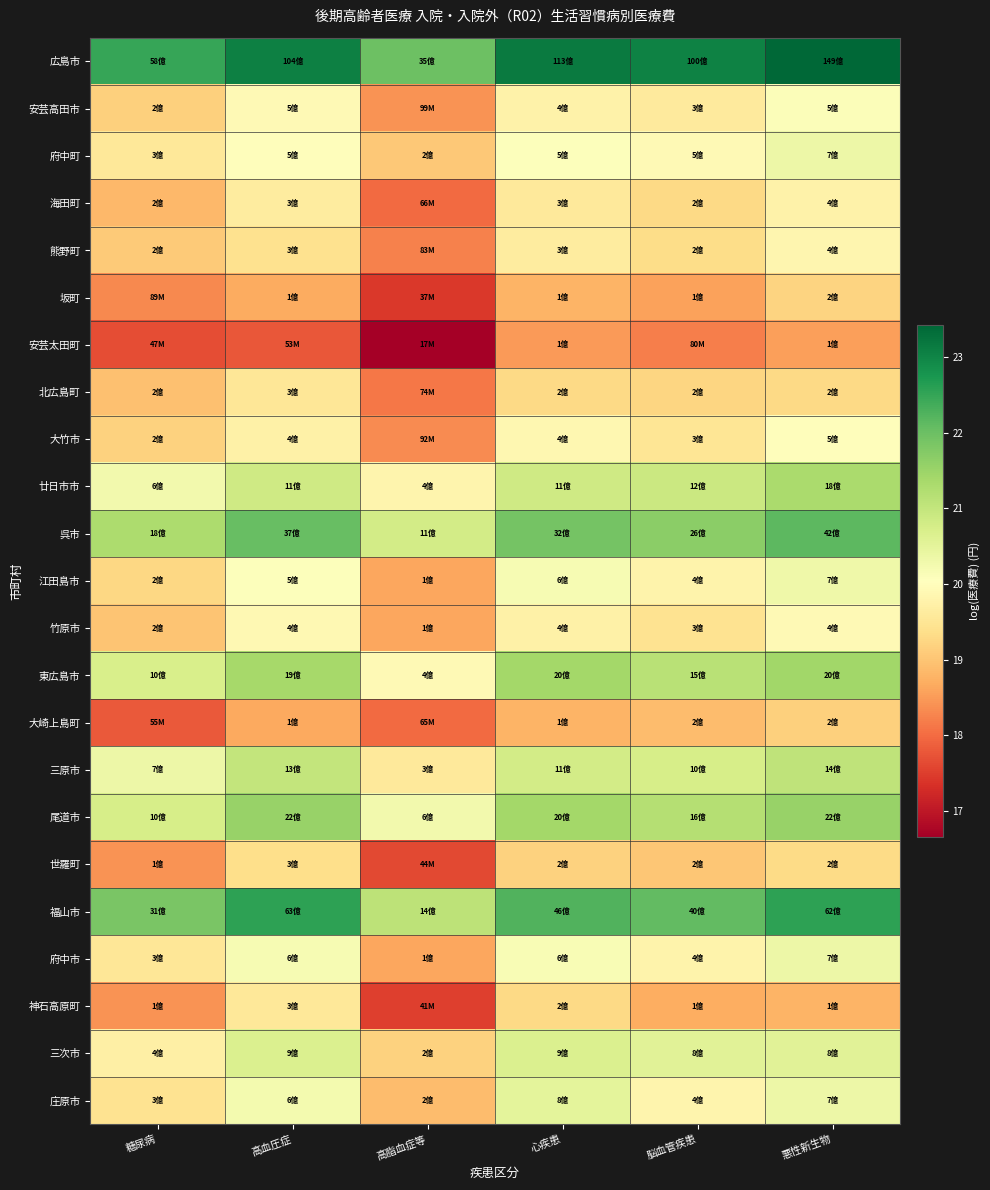

Which category has the lowest value across all series?

高脂血症等